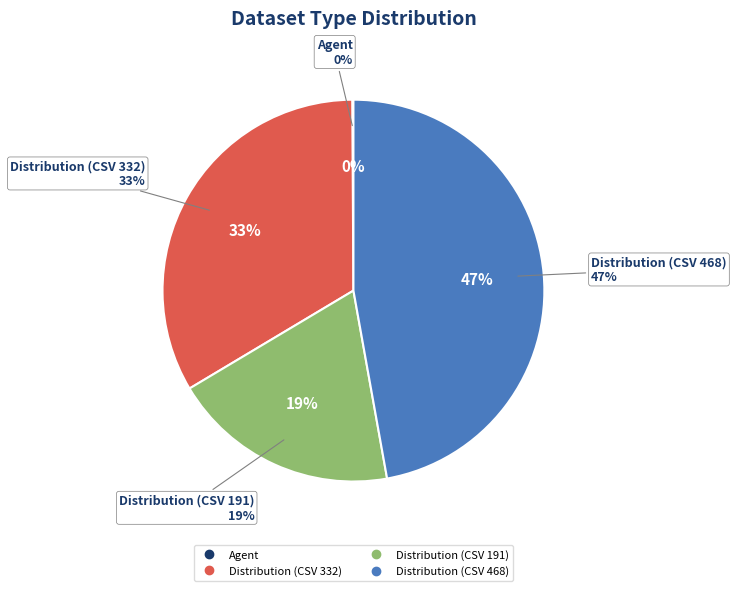

Which category has the smallest portion of the pie?

Agent